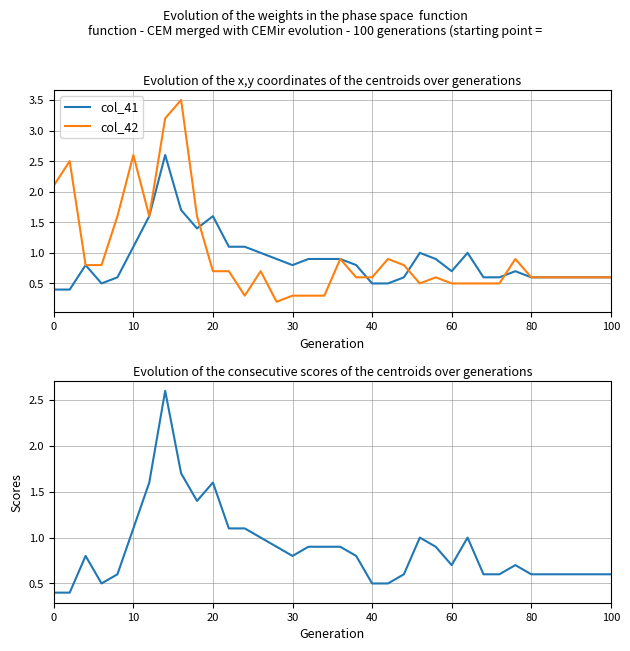

What is the average value of the col_41 series?

0.9